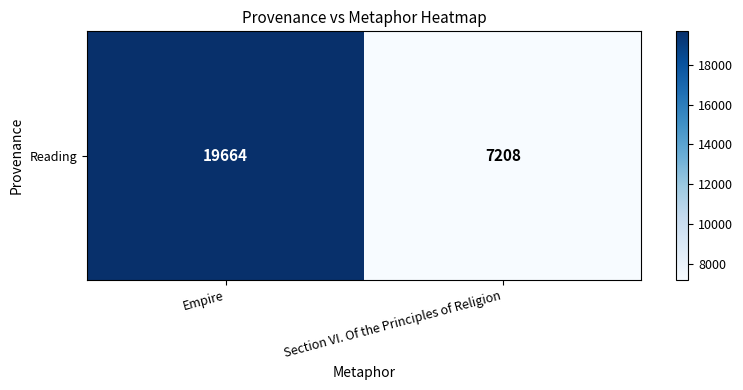

Reading left to right, extract all data points from this chart.

Empire=19664	Section VI. Of the Principles of Religion=7208